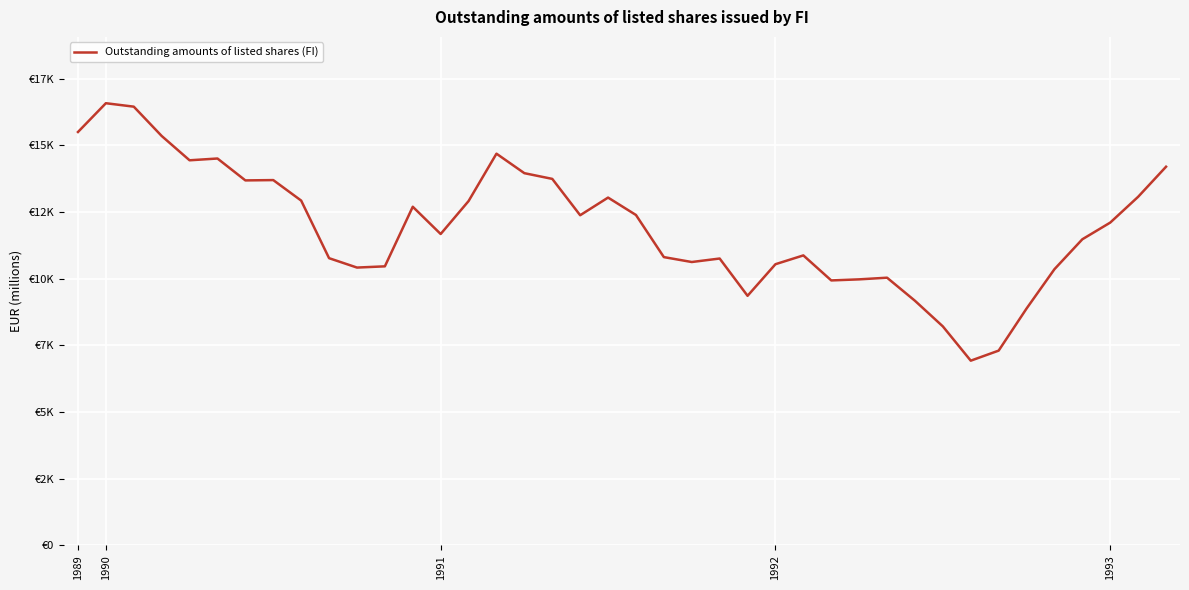

Does the chart have visible grid lines?

Yes